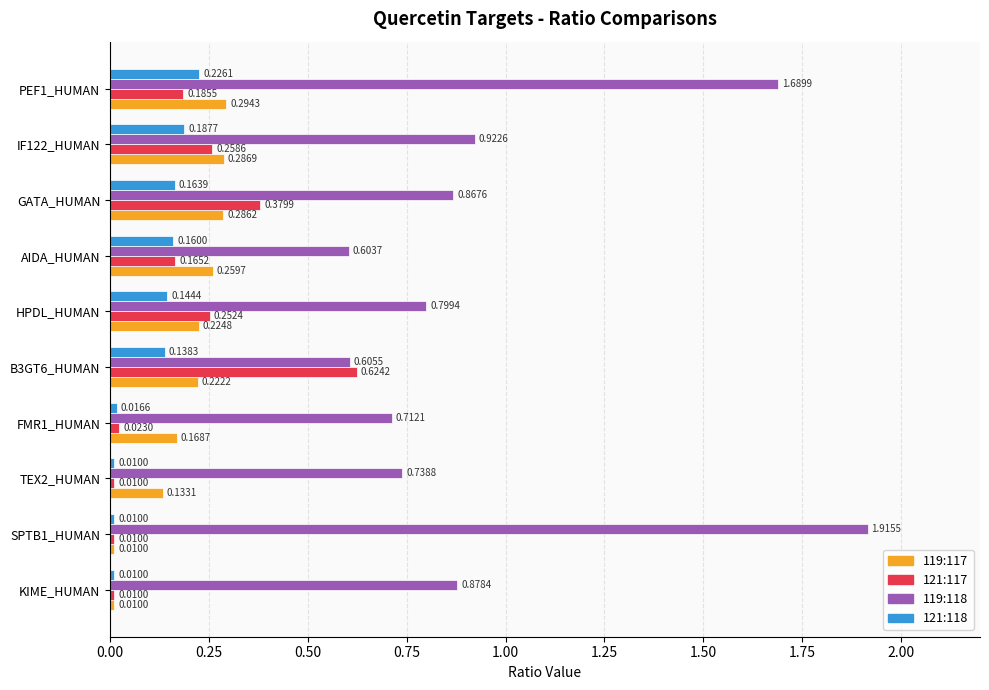

List the series in order of their peak value, highest first.

119:118, 121:117, 119:117, 121:118